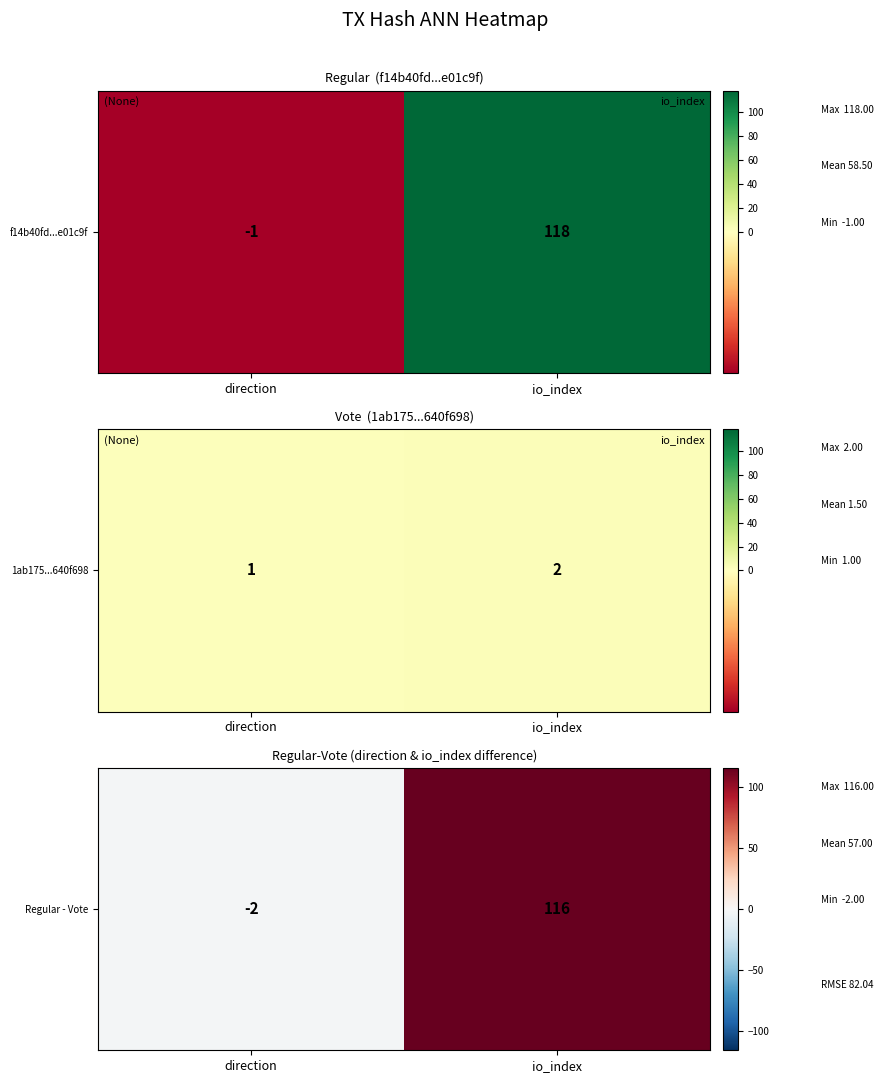

Between io_index and direction, which is larger?

io_index